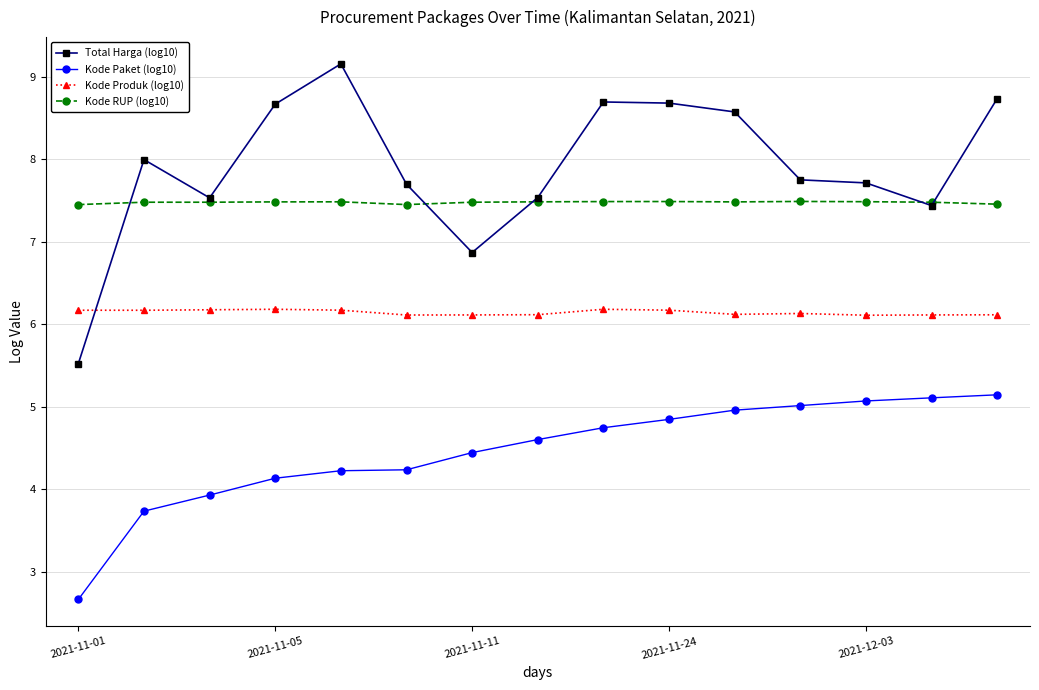

True or false: Kode RUP (log10) has more than 0 interior local peaks.

True